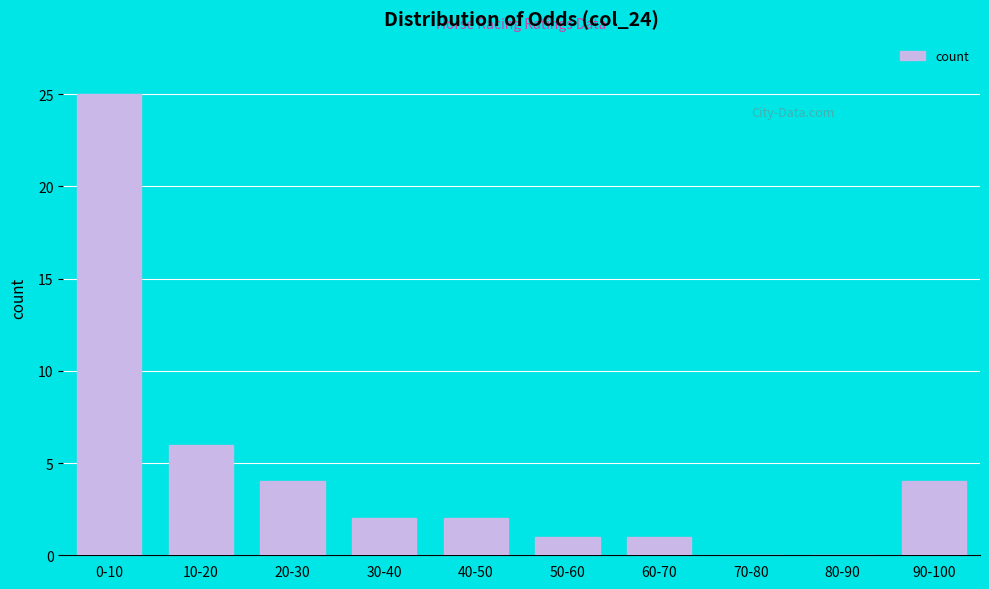

Reading right to left, list all the values displayed in this chart.

90-100=4	80-90=0	70-80=0	60-70=1	50-60=1	40-50=2	30-40=2	20-30=4	10-20=6	0-10=25